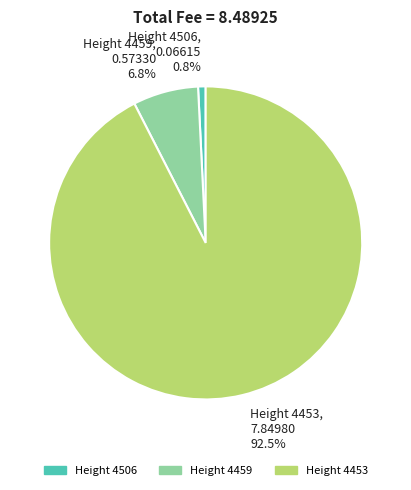

To the nearest percent, what is the average slice percentage?

33%